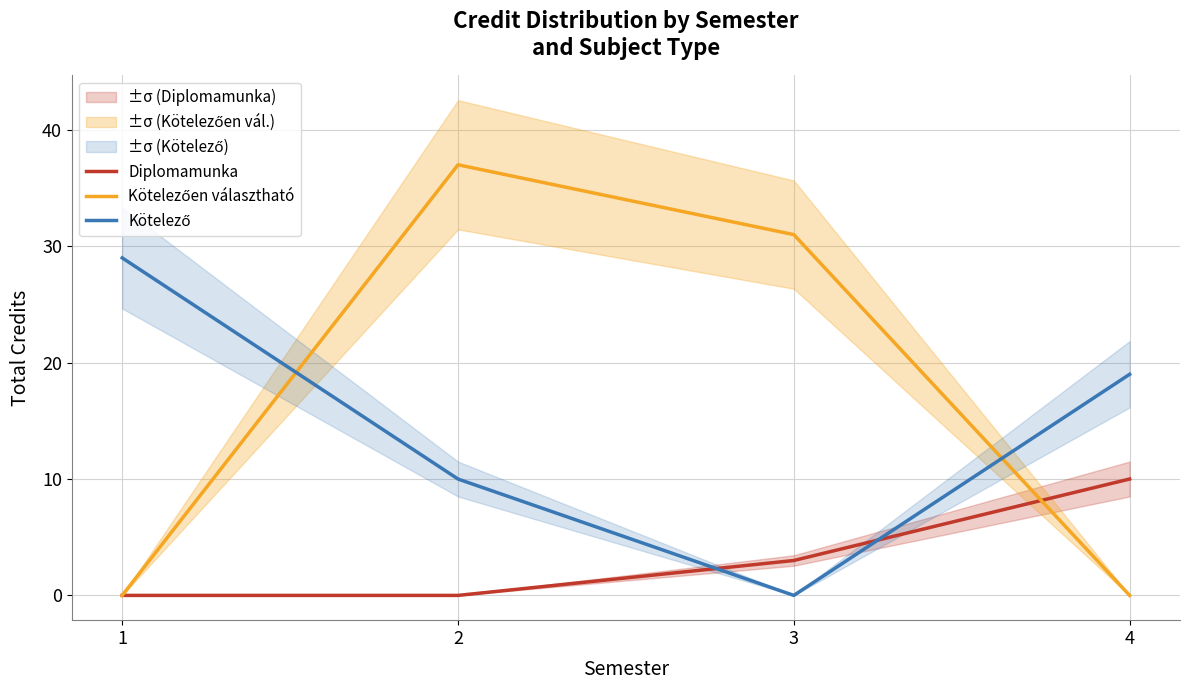

What is the difference between the Diplomamunka values at 4 and 1?

10